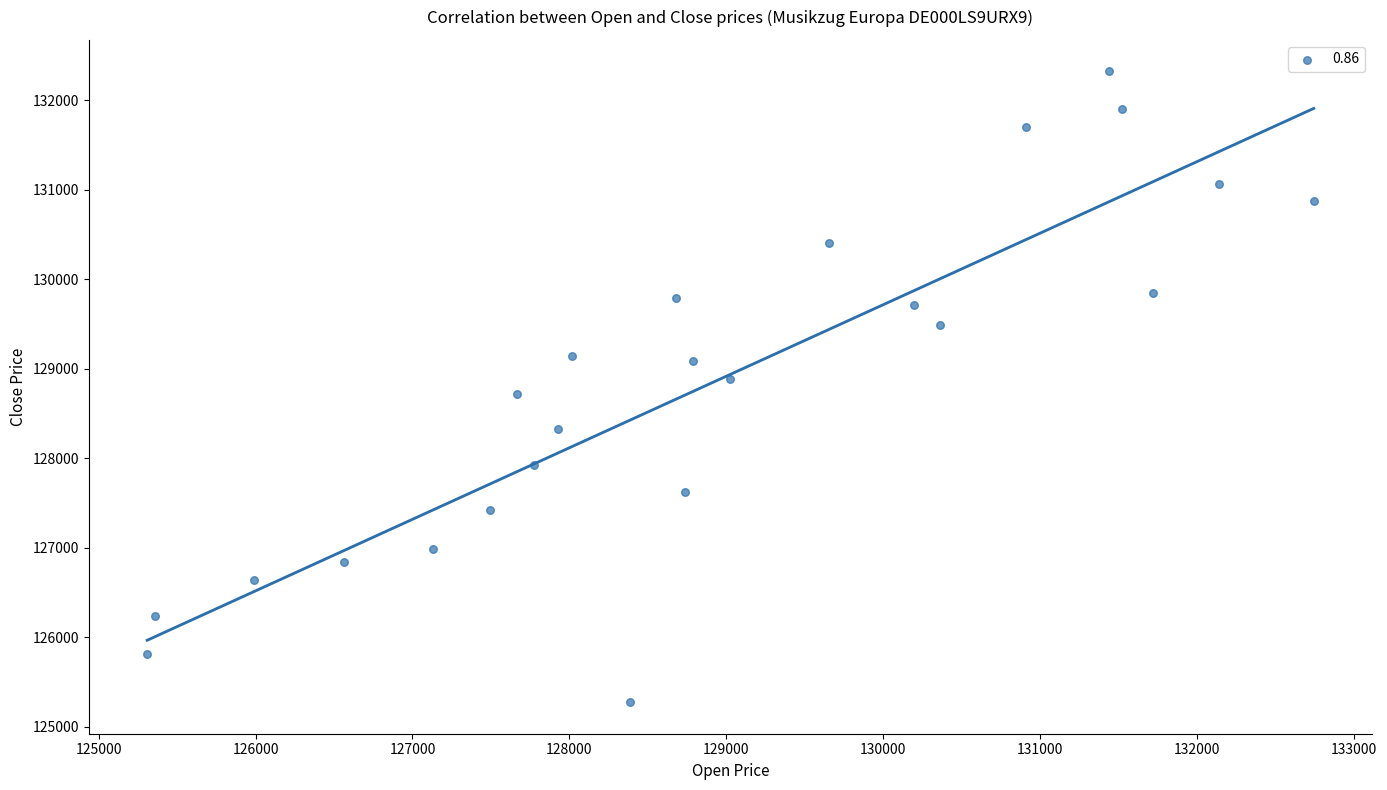

What is the range of X values (max minus min)?

7434